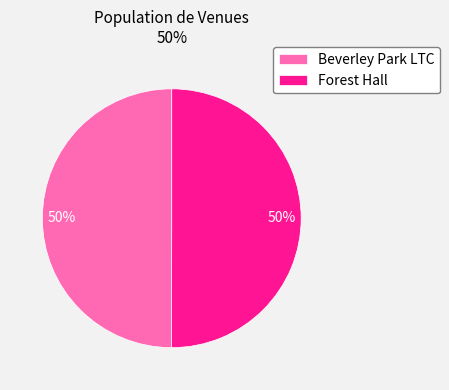

What percentage is the Beverley Park LTC slice, to the nearest percent?

50%